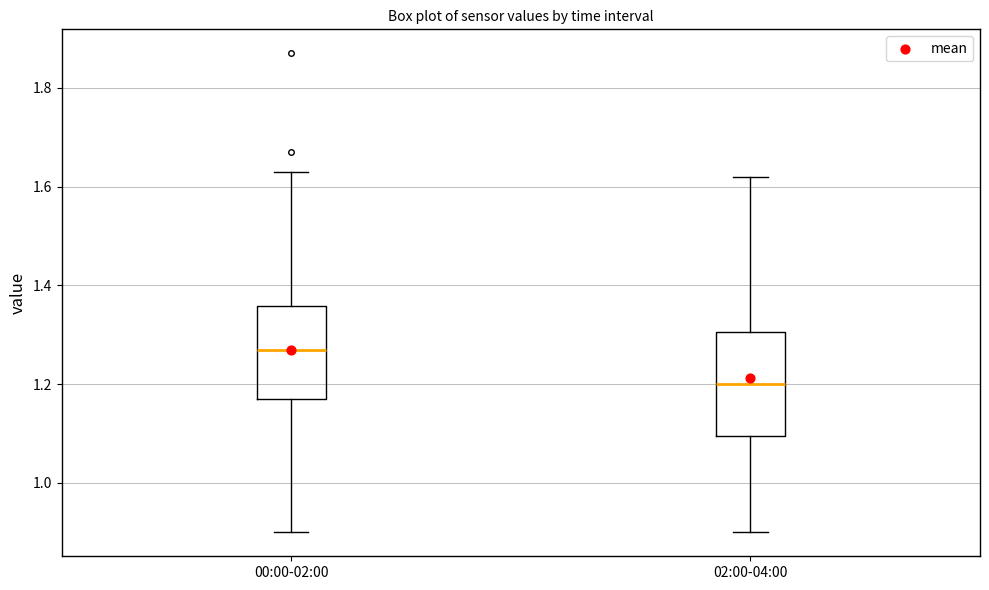

Which box is the tallest, from its lower edge to its upper edge?

02:00-04:00